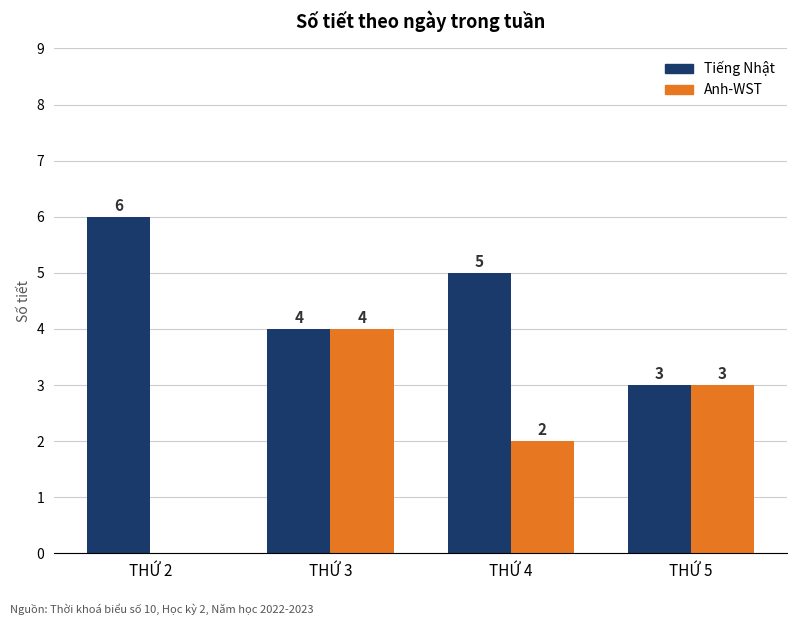

What is the difference between the Anh-WST values at THỨ 2 and THỨ 4?

2